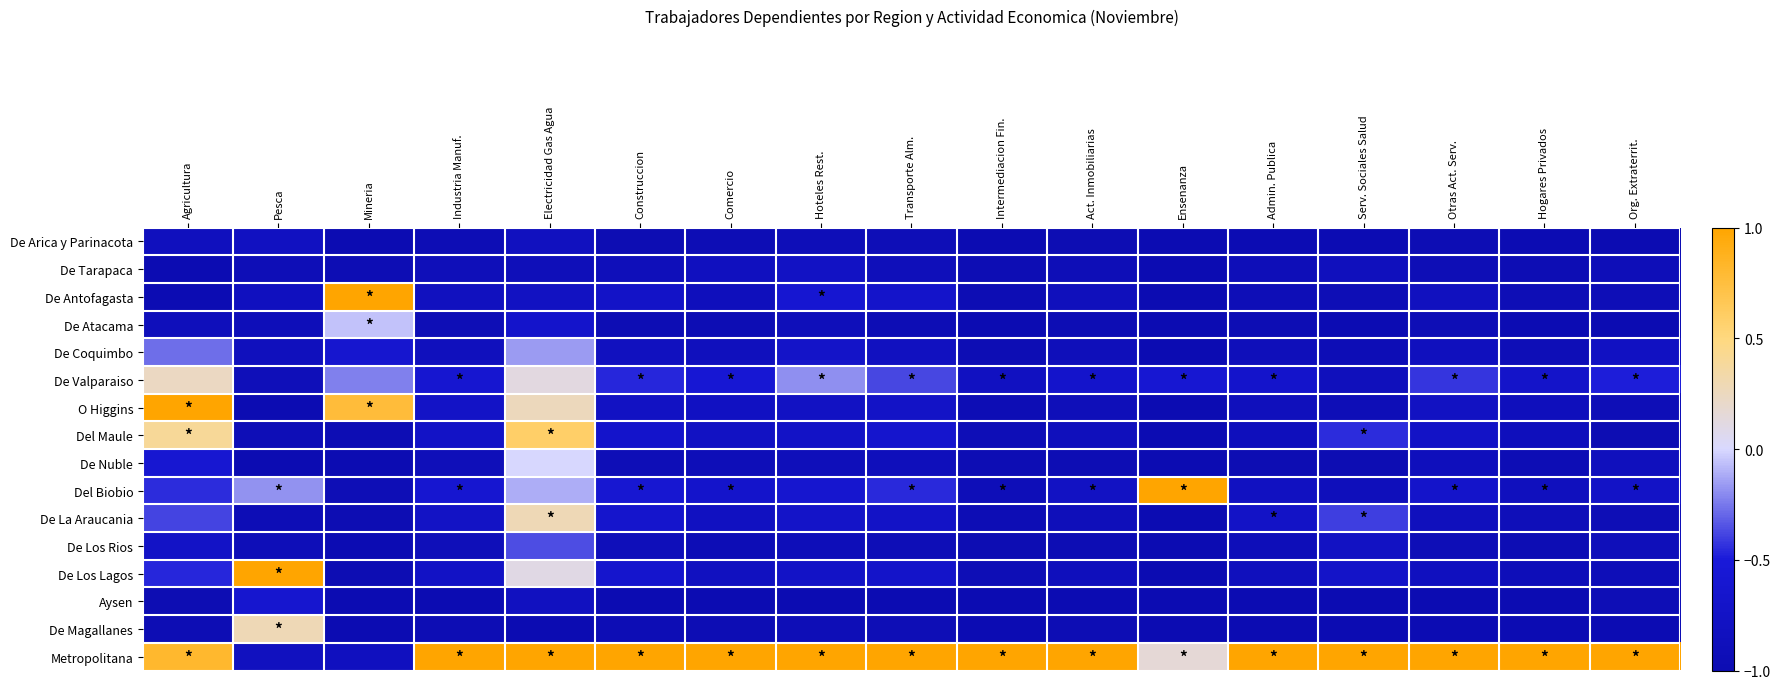

Reading left to right, what are all the values shown in this chart?

De Arica y Parinacota: Agricultura=-0.8	Pesca=-0.8	Mineria=-1.0	Industria Manuf.=-1.0	Electricidad Gas Agua=-0.8	Construccion=-1.0	Comercio=-1.0	Hoteles Rest.=-0.9	Transporte Alm.=-0.9	Intermediacion Fin.=-1.0	Act. Inmobiliarias=-1.0	Ensenanza=-1.0	Admin. Publica=-1.0	Serv. Sociales Salud=-1.0	Otras Act. Serv.=-1.0	Hogares Privados=-1.0	Org. Extraterrit.=-1.0
De Tarapaca: Agricultura=-1.0	Pesca=-0.9	Mineria=-1.0	Industria Manuf.=-0.9	Electricidad Gas Agua=-0.9	Construccion=-0.9	Comercio=-0.8	Hoteles Rest.=-0.8	Transporte Alm.=-0.9	Intermediacion Fin.=-1.0	Act. Inmobiliarias=-0.9	Ensenanza=-1.0	Admin. Publica=-0.9	Serv. Sociales Salud=-0.8	Otras Act. Serv.=-0.9	Hogares Privados=-1.0	Org. Extraterrit.=-0.9
De Antofagasta: Agricultura=-1.0	Pesca=-0.8	Mineria=1.0	Industria Manuf.=-0.8	Electricidad Gas Agua=-0.8	Construccion=-0.7	Comercio=-0.9	Hoteles Rest.=-0.6	Transporte Alm.=-0.7	Intermediacion Fin.=-1.0	Act. Inmobiliarias=-0.9	Ensenanza=-1.0	Admin. Publica=-0.9	Serv. Sociales Salud=-0.9	Otras Act. Serv.=-0.8	Hogares Privados=-0.9	Org. Extraterrit.=-0.9
De Atacama: Agricultura=-0.9	Pesca=-0.9	Mineria=-0.1	Industria Manuf.=-0.9	Electricidad Gas Agua=-0.7	Construccion=-1.0	Comercio=-1.0	Hoteles Rest.=-0.9	Transporte Alm.=-1.0	Intermediacion Fin.=-1.0	Act. Inmobiliarias=-1.0	Ensenanza=-1.0	Admin. Publica=-1.0	Serv. Sociales Salud=-1.0	Otras Act. Serv.=-0.9	Hogares Privados=-1.0	Org. Extraterrit.=-1.0
De Coquimbo: Agricultura=-0.3	Pesca=-0.9	Mineria=-0.6	Industria Manuf.=-0.9	Electricidad Gas Agua=-0.2	Construccion=-0.8	Comercio=-0.9	Hoteles Rest.=-0.7	Transporte Alm.=-0.8	Intermediacion Fin.=-1.0	Act. Inmobiliarias=-0.9	Ensenanza=-1.0	Admin. Publica=-0.9	Serv. Sociales Salud=-0.9	Otras Act. Serv.=-0.8	Hogares Privados=-0.9	Org. Extraterrit.=-0.8
De Valparaiso: Agricultura=0.2	Pesca=-0.9	Mineria=-0.2	Industria Manuf.=-0.6	Electricidad Gas Agua=0.1	Construccion=-0.5	Comercio=-0.6	Hoteles Rest.=-0.2	Transporte Alm.=-0.4	Intermediacion Fin.=-0.8	Act. Inmobiliarias=-0.7	Ensenanza=-0.6	Admin. Publica=-0.7	Serv. Sociales Salud=-0.9	Otras Act. Serv.=-0.4	Hogares Privados=-0.7	Org. Extraterrit.=-0.5
O Higgins: Agricultura=1.0	Pesca=-1.0	Mineria=0.8	Industria Manuf.=-0.7	Electricidad Gas Agua=0.3	Construccion=-0.8	Comercio=-0.8	Hoteles Rest.=-0.8	Transporte Alm.=-0.7	Intermediacion Fin.=-1.0	Act. Inmobiliarias=-0.9	Ensenanza=-1.0	Admin. Publica=-0.9	Serv. Sociales Salud=-0.9	Otras Act. Serv.=-0.8	Hogares Privados=-0.9	Org. Extraterrit.=-0.9
Del Maule: Agricultura=0.4	Pesca=-0.9	Mineria=-1.0	Industria Manuf.=-0.7	Electricidad Gas Agua=0.6	Construccion=-0.7	Comercio=-0.8	Hoteles Rest.=-0.7	Transporte Alm.=-0.6	Intermediacion Fin.=-0.9	Act. Inmobiliarias=-0.9	Ensenanza=-1.0	Admin. Publica=-0.9	Serv. Sociales Salud=-0.5	Otras Act. Serv.=-0.7	Hogares Privados=-0.9	Org. Extraterrit.=-1.0
De Nuble: Agricultura=-0.6	Pesca=-1.0	Mineria=-1.0	Industria Manuf.=-0.9	Electricidad Gas Agua=-0.0	Construccion=-0.9	Comercio=-0.9	Hoteles Rest.=-0.9	Transporte Alm.=-0.9	Intermediacion Fin.=-1.0	Act. Inmobiliarias=-1.0	Ensenanza=-1.0	Admin. Publica=-1.0	Serv. Sociales Salud=-1.0	Otras Act. Serv.=-0.9	Hogares Privados=-1.0	Org. Extraterrit.=-0.9
Del Biobio: Agricultura=-0.4	Pesca=-0.2	Mineria=-0.9	Industria Manuf.=-0.6	Electricidad Gas Agua=-0.1	Construccion=-0.6	Comercio=-0.7	Hoteles Rest.=-0.6	Transporte Alm.=-0.5	Intermediacion Fin.=-0.9	Act. Inmobiliarias=-0.8	Ensenanza=1.0	Admin. Publica=-0.8	Serv. Sociales Salud=-0.9	Otras Act. Serv.=-0.7	Hogares Privados=-0.8	Org. Extraterrit.=-0.7
De La Araucania: Agricultura=-0.4	Pesca=-1.0	Mineria=-1.0	Industria Manuf.=-0.7	Electricidad Gas Agua=0.3	Construccion=-0.7	Comercio=-0.8	Hoteles Rest.=-0.7	Transporte Alm.=-0.7	Intermediacion Fin.=-1.0	Act. Inmobiliarias=-0.9	Ensenanza=-1.0	Admin. Publica=-0.7	Serv. Sociales Salud=-0.4	Otras Act. Serv.=-0.9	Hogares Privados=-0.9	Org. Extraterrit.=-0.9
De Los Rios: Agricultura=-0.7	Pesca=-0.9	Mineria=-1.0	Industria Manuf.=-0.9	Electricidad Gas Agua=-0.4	Construccion=-0.9	Comercio=-0.9	Hoteles Rest.=-0.9	Transporte Alm.=-0.9	Intermediacion Fin.=-1.0	Act. Inmobiliarias=-1.0	Ensenanza=-1.0	Admin. Publica=-0.9	Serv. Sociales Salud=-0.8	Otras Act. Serv.=-0.9	Hogares Privados=-1.0	Org. Extraterrit.=-0.9
De Los Lagos: Agricultura=-0.5	Pesca=1.0	Mineria=-1.0	Industria Manuf.=-0.8	Electricidad Gas Agua=0.1	Construccion=-0.6	Comercio=-0.8	Hoteles Rest.=-0.7	Transporte Alm.=-0.7	Intermediacion Fin.=-0.9	Act. Inmobiliarias=-0.9	Ensenanza=-1.0	Admin. Publica=-0.9	Serv. Sociales Salud=-0.7	Otras Act. Serv.=-0.8	Hogares Privados=-0.9	Org. Extraterrit.=-0.9
Aysen: Agricultura=-1.0	Pesca=-0.6	Mineria=-1.0	Industria Manuf.=-1.0	Electricidad Gas Agua=-0.8	Construccion=-1.0	Comercio=-1.0	Hoteles Rest.=-1.0	Transporte Alm.=-1.0	Intermediacion Fin.=-1.0	Act. Inmobiliarias=-1.0	Ensenanza=-1.0	Admin. Publica=-1.0	Serv. Sociales Salud=-1.0	Otras Act. Serv.=-1.0	Hogares Privados=-1.0	Org. Extraterrit.=-0.9
De Magallanes: Agricultura=-1.0	Pesca=0.3	Mineria=-1.0	Industria Manuf.=-1.0	Electricidad Gas Agua=-1.0	Construccion=-1.0	Comercio=-1.0	Hoteles Rest.=-0.9	Transporte Alm.=-0.9	Intermediacion Fin.=-1.0	Act. Inmobiliarias=-1.0	Ensenanza=-1.0	Admin. Publica=-1.0	Serv. Sociales Salud=-1.0	Otras Act. Serv.=-1.0	Hogares Privados=-1.0	Org. Extraterrit.=-1.0
Metropolitana: Agricultura=0.8	Pesca=-0.8	Mineria=-0.8	Industria Manuf.=1.0	Electricidad Gas Agua=1.0	Construccion=1.0	Comercio=1.0	Hoteles Rest.=1.0	Transporte Alm.=1.0	Intermediacion Fin.=1.0	Act. Inmobiliarias=1.0	Ensenanza=0.2	Admin. Publica=1.0	Serv. Sociales Salud=1.0	Otras Act. Serv.=1.0	Hogares Privados=1.0	Org. Extraterrit.=1.0